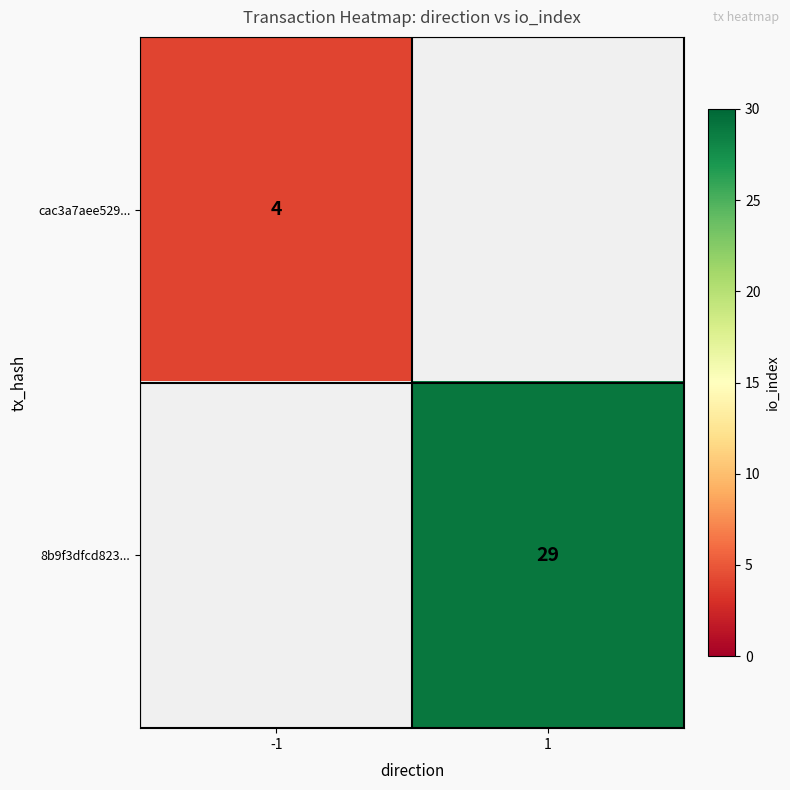

At how many categories does at least one series exceed 23?

1